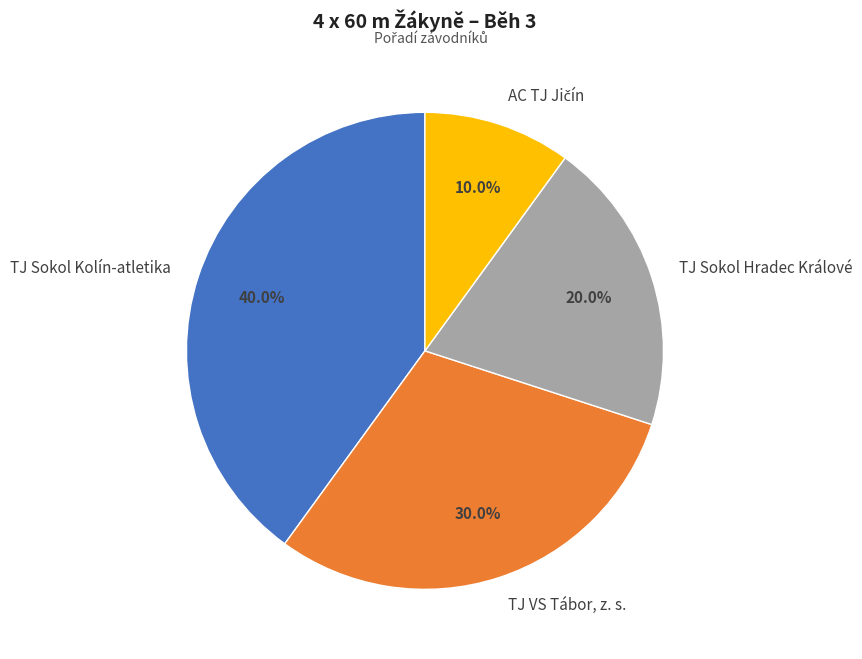

Is TJ Sokol Hradec Králové the majority of the pie?

No